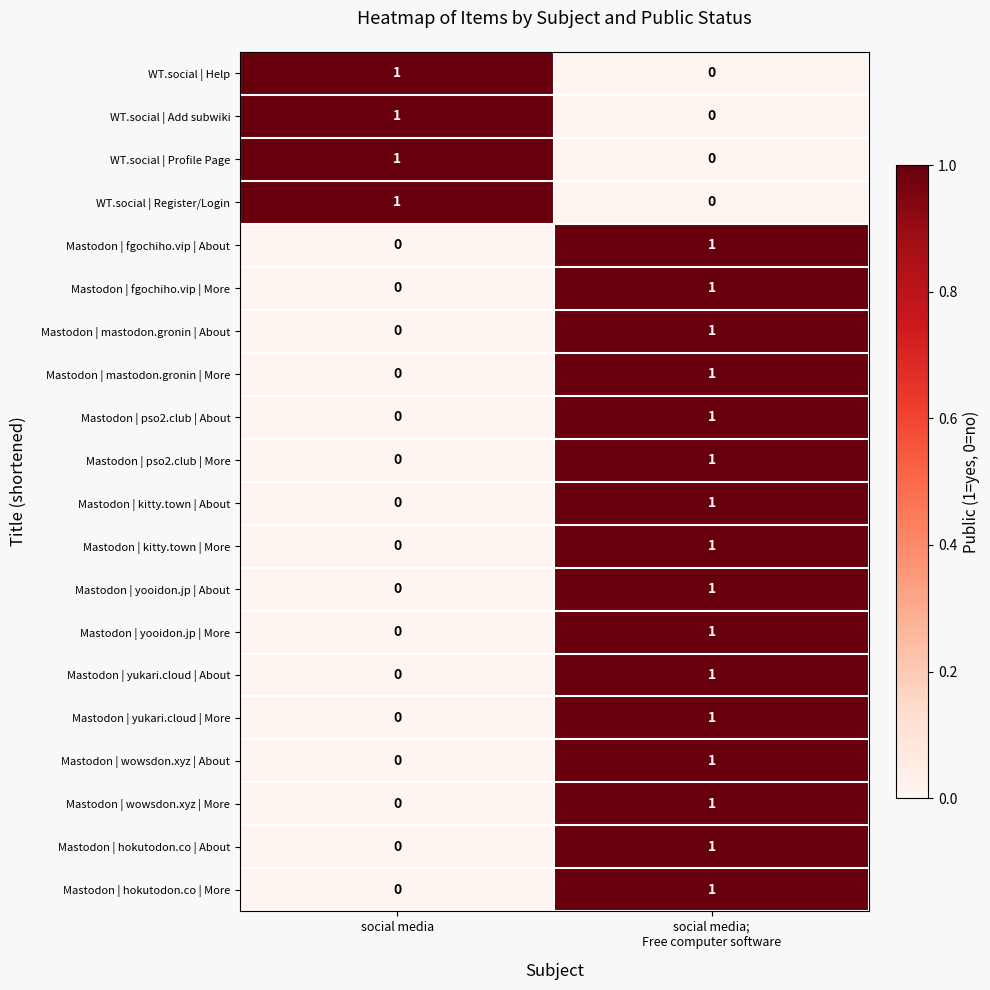

Is the value of Mastodon | yooidon.jp | More at social media greater than the value of WT.social | Register/Login at social media?

No